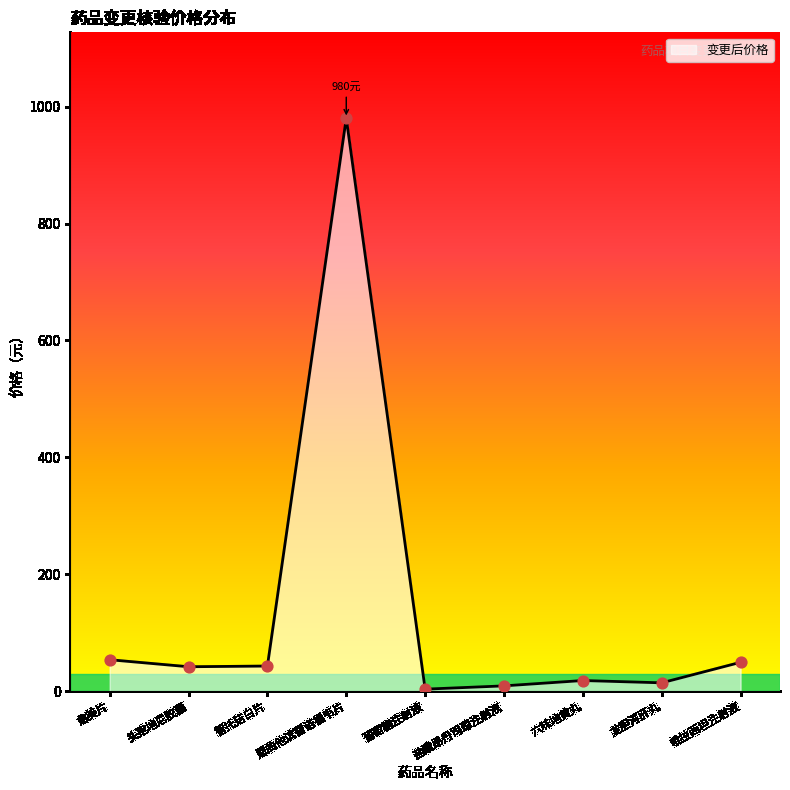

What is the ratio of the value at 六味地黄丸 to the value at 龙胆泻肝丸?

1.3